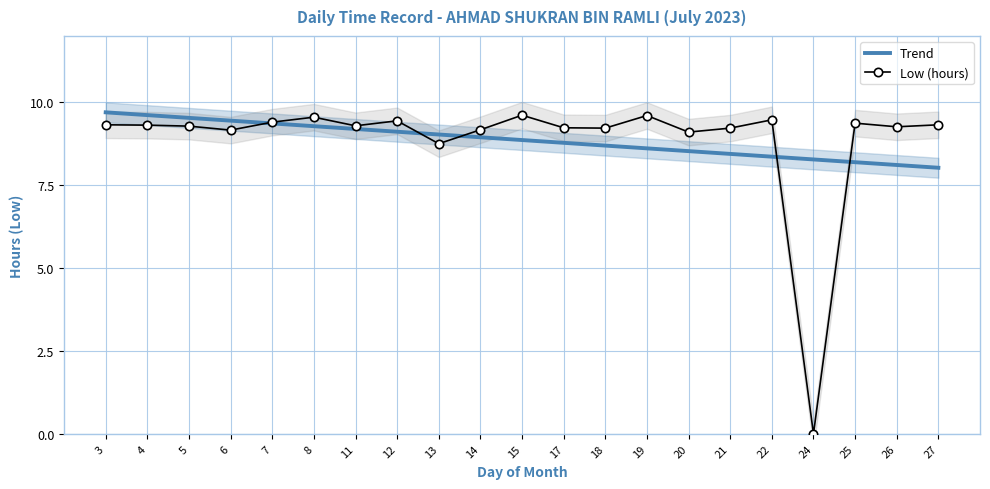

The Low (hours) series shows 2.6 at 19. True or false?

False